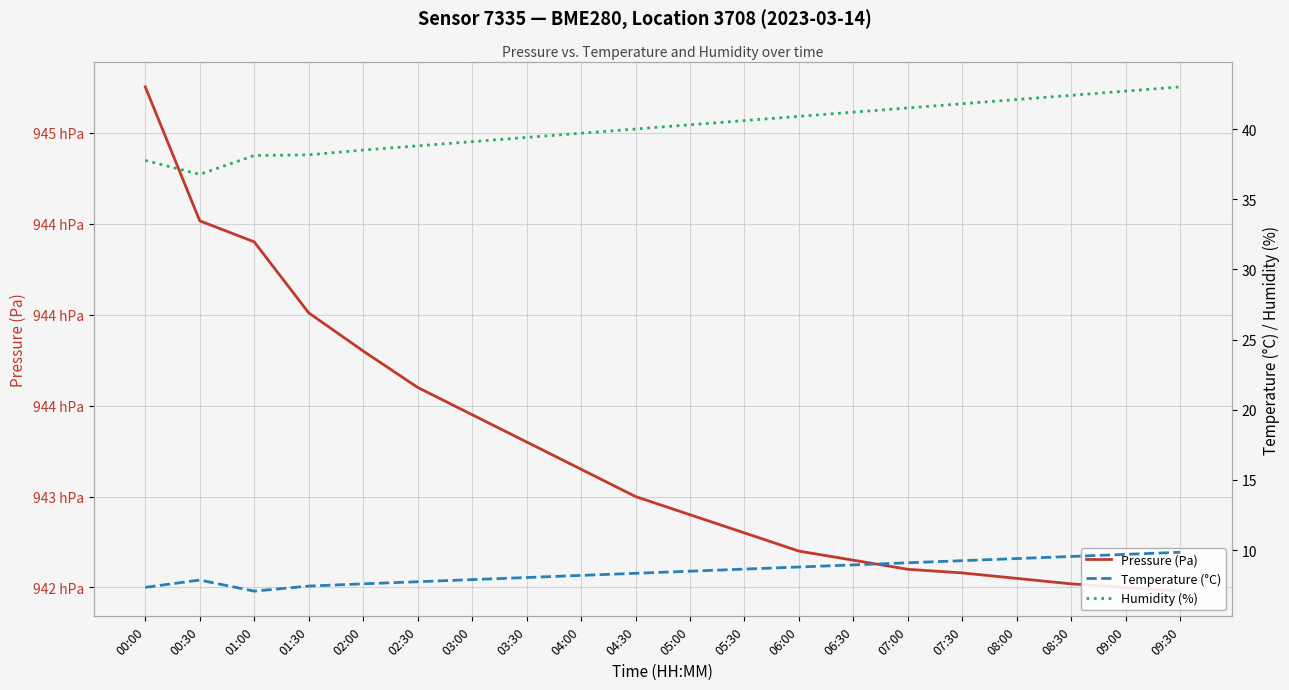

The value of Temperature (°C) at 04:30 is 8.3. True or false?

True